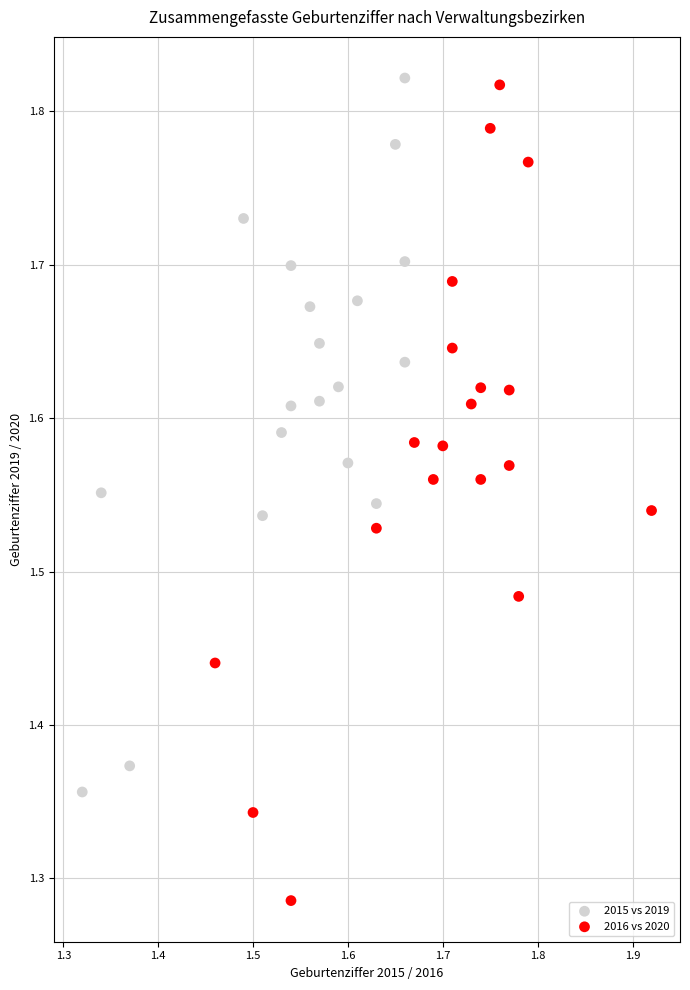

Which series reaches the minimum Y coordinate?

2016 vs 2020